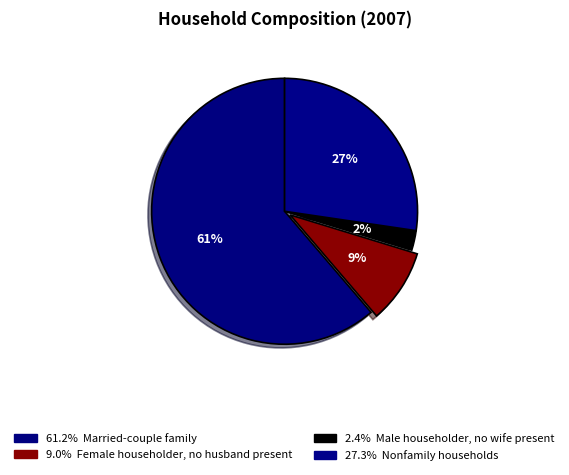

Which category has the biggest portion of the pie?

Married-couple family